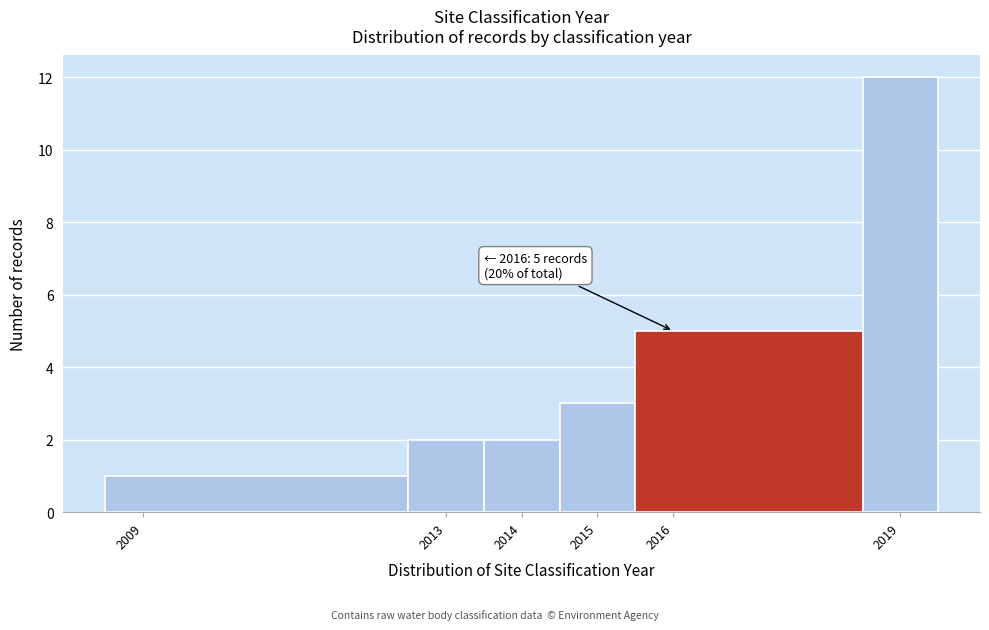

Over which range of the x-axis is the bar tallest?

2018.5 to 2019.5